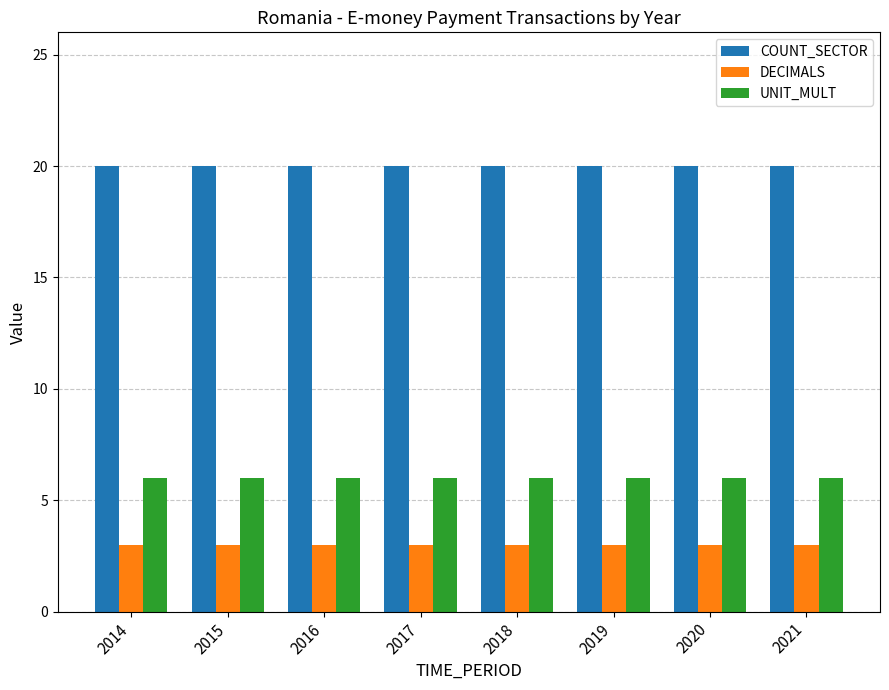

What is the minimum value for COUNT_SECTOR?

20